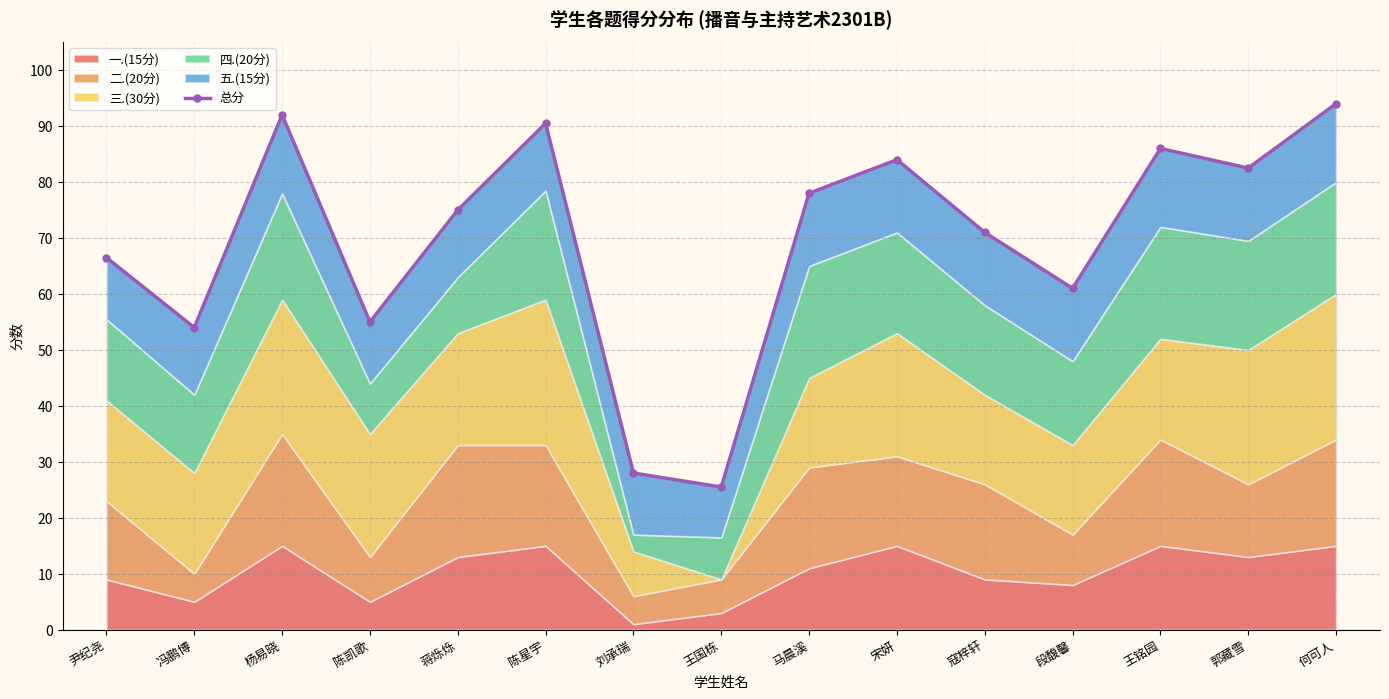

True or false: the data shows 27.4 at 冯鹏博.

False